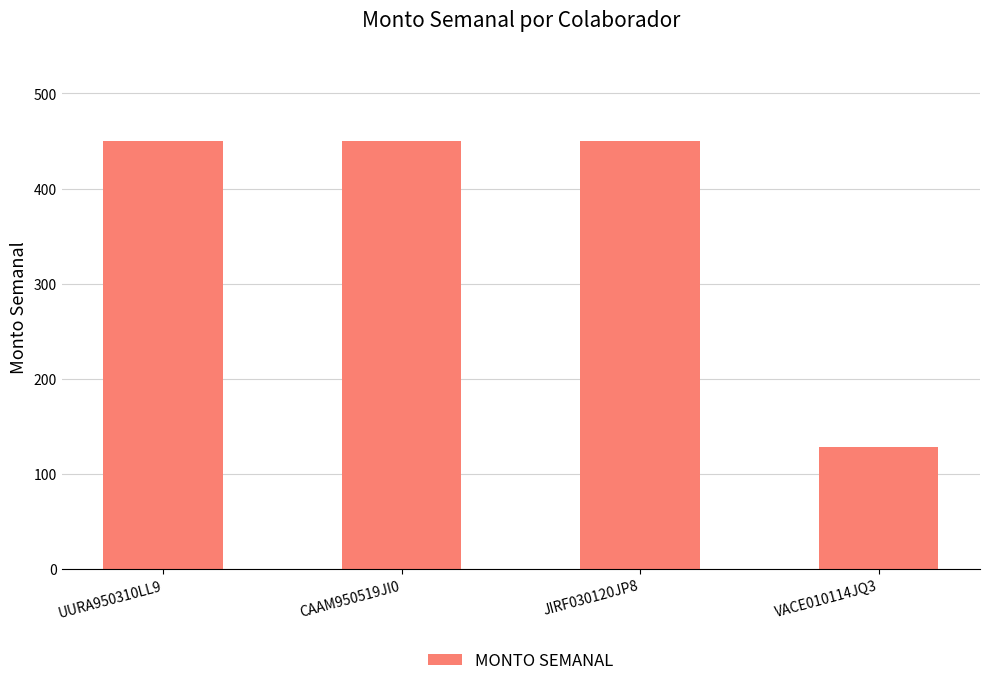

What is the difference between the maximum and minimum values?

321.4